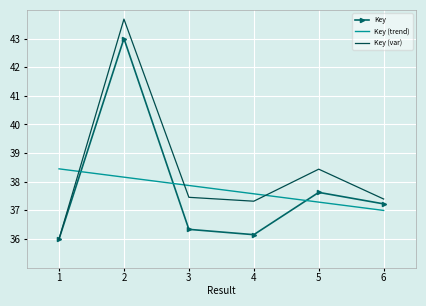

True or false: Key (trend) has a value of 11.6 at 5.

False